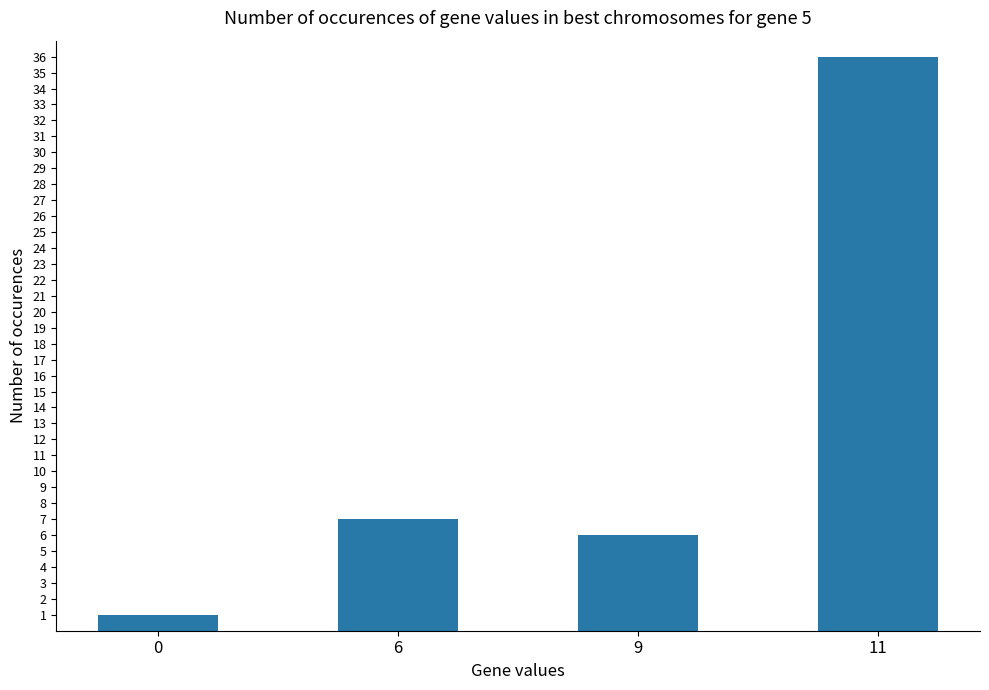

List the labels in order of value, largest first.

11, 6, 9, 0